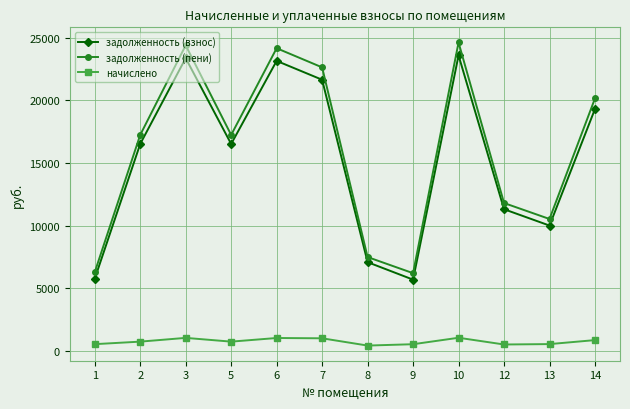

How many series are shown in this chart?

3